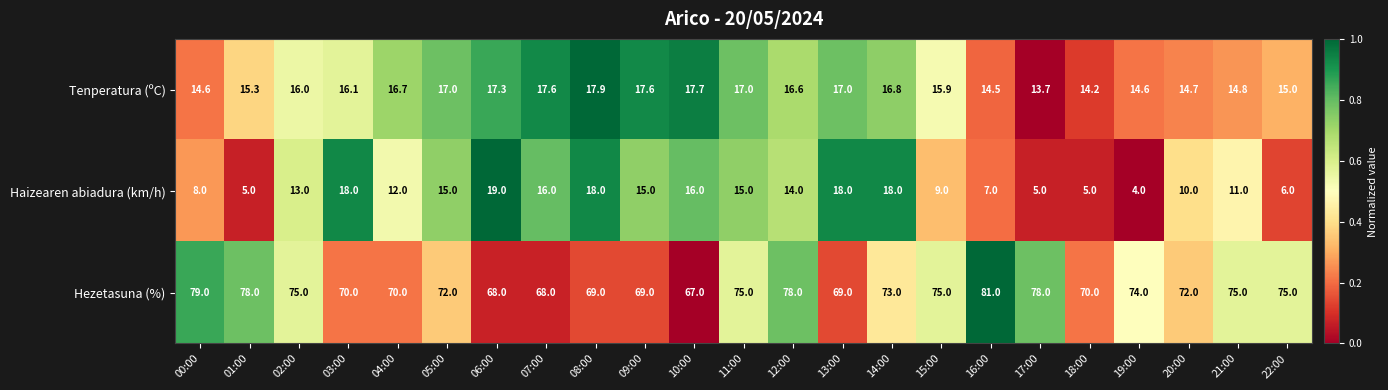

What is the maximum value shown in the chart?

81.0